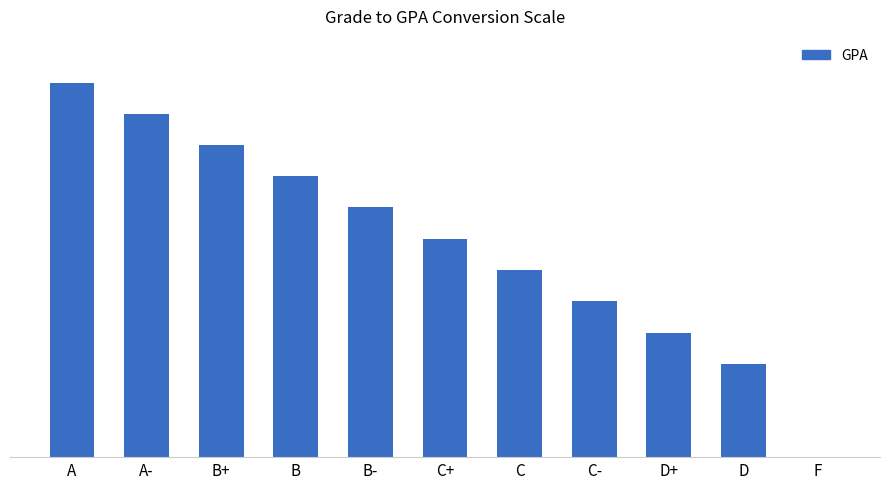

What position from the left is D?

10